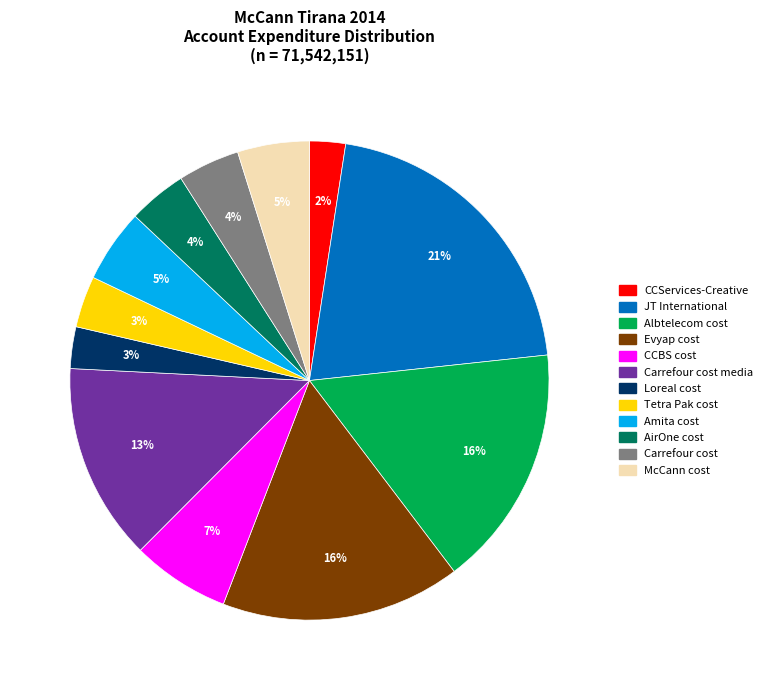

Is there any slice that represents more than half of the pie?

No